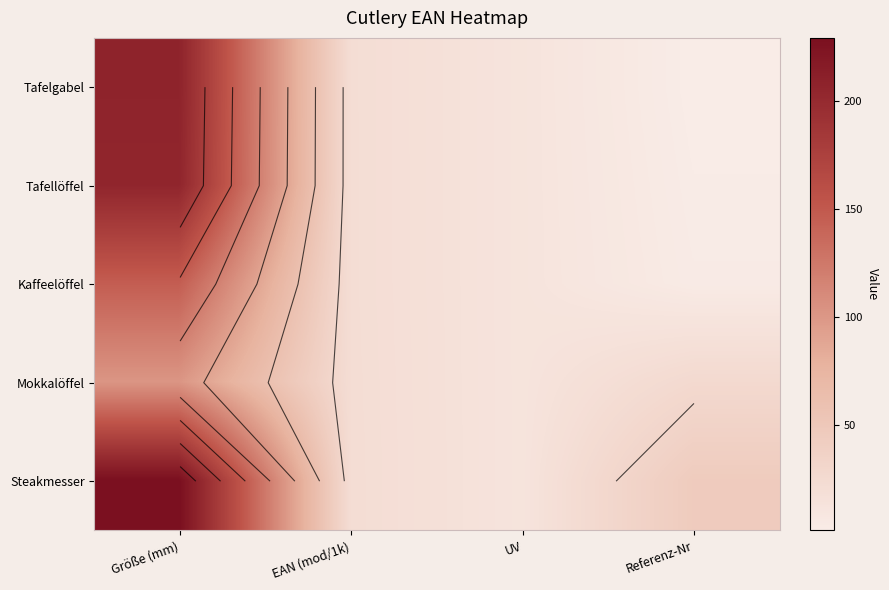

True or false: Steakmesser has a value of 45.0 at Referenz-Nr.

True